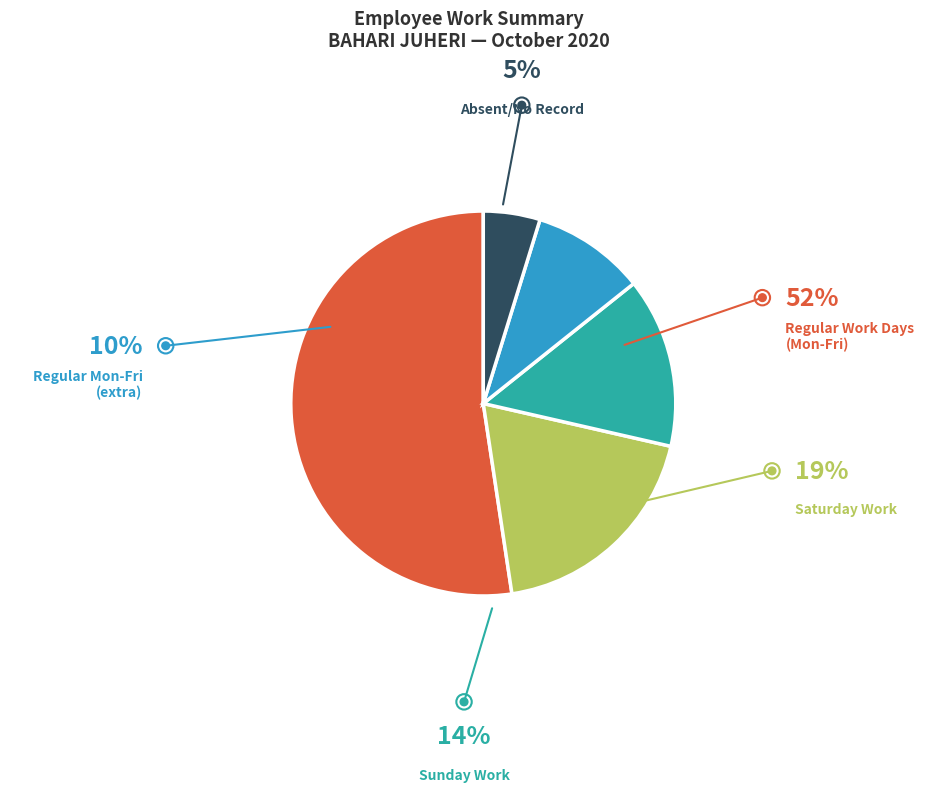

Is there a majority slice in this chart?

Yes